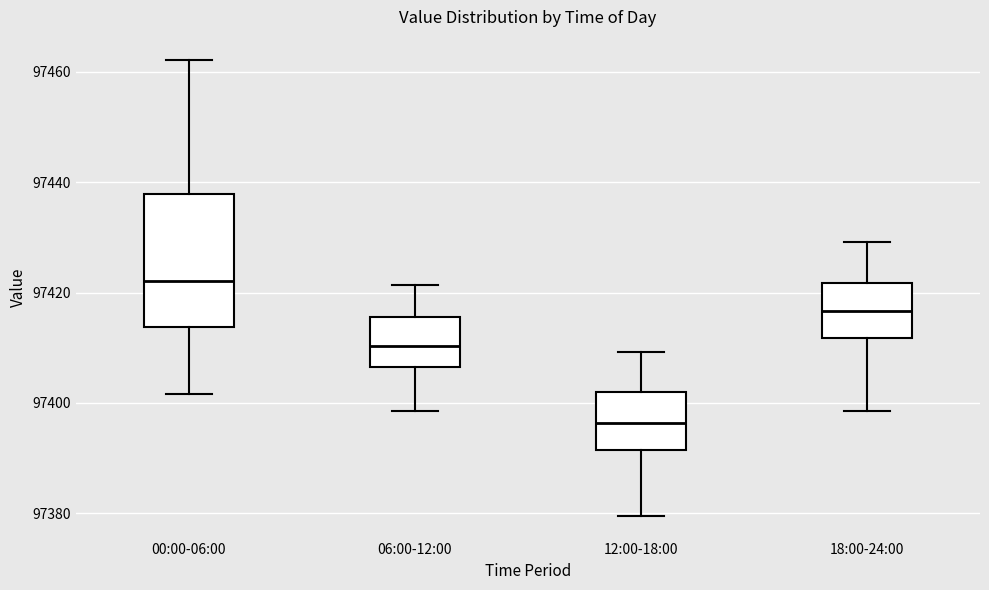

Comparing the boxes themselves (not the whiskers), which one is the tallest?

00:00-06:00